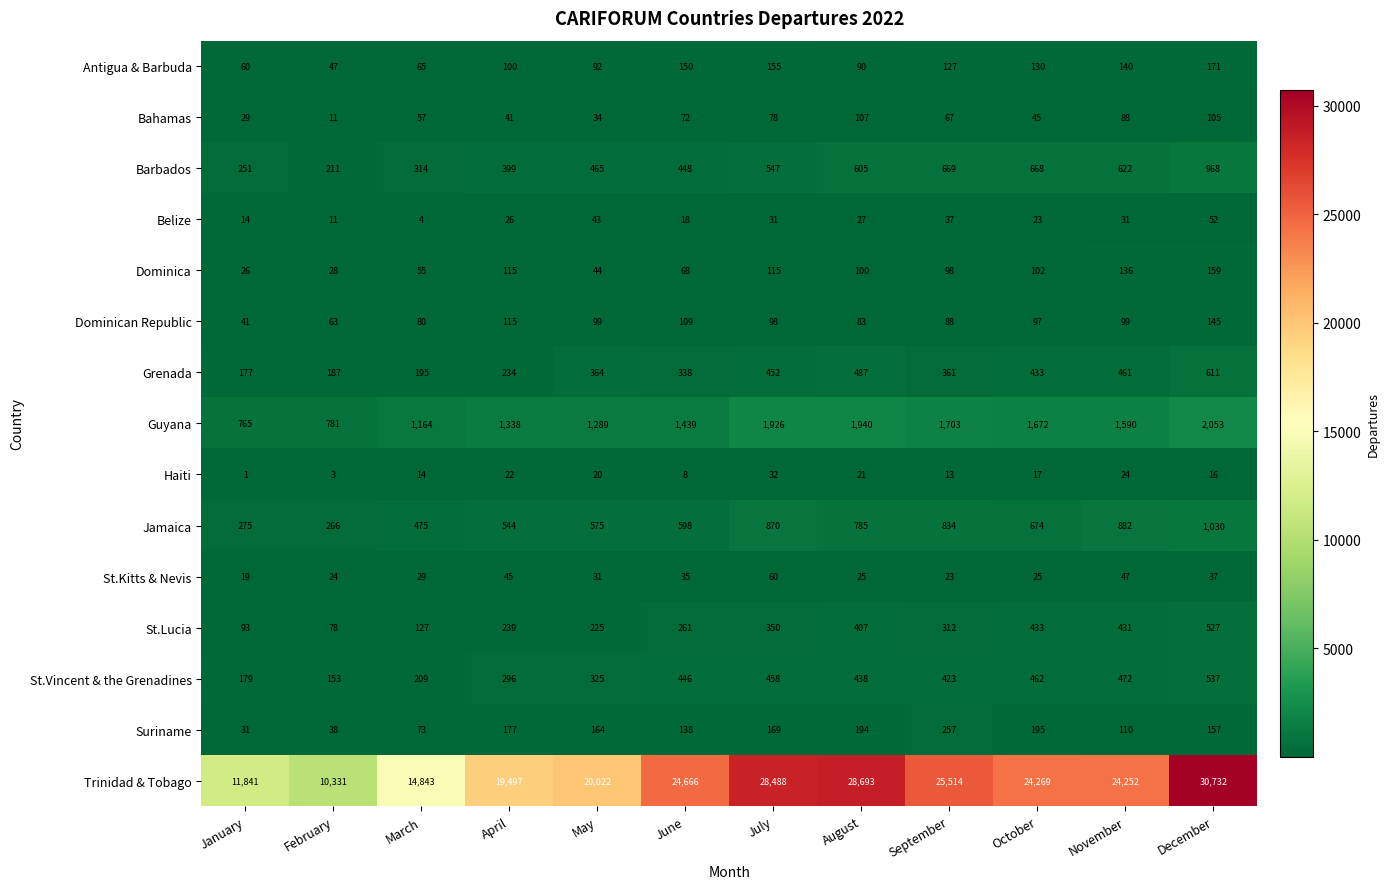

Which series has the largest range (max minus min)?

Trinidad & Tobago